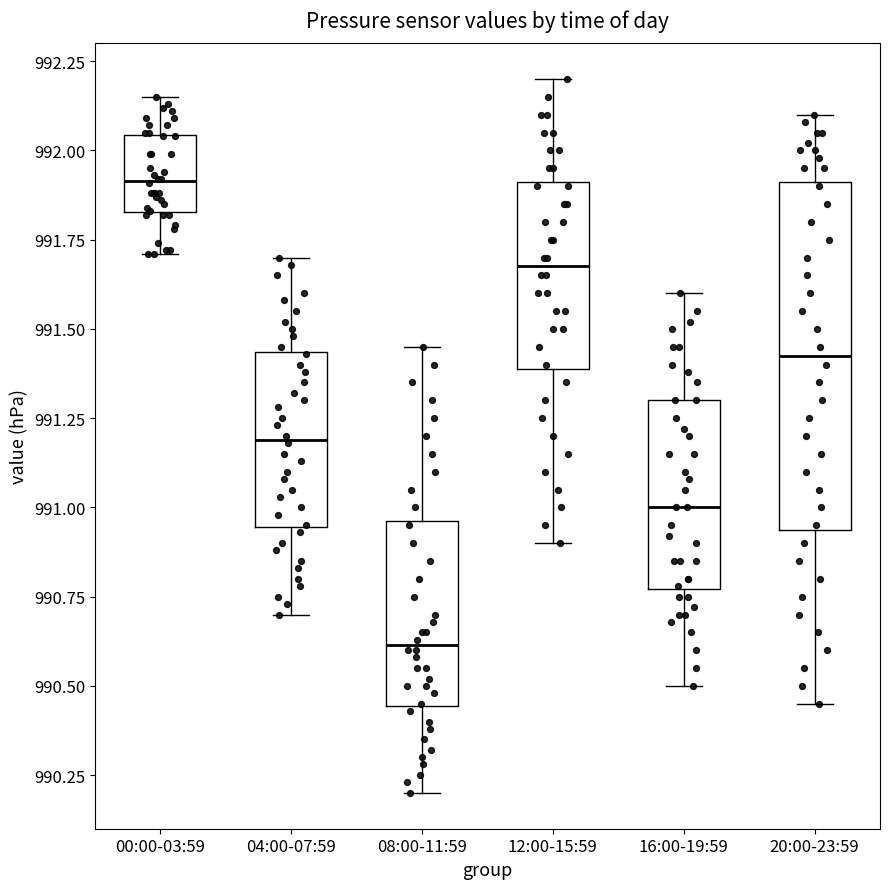

Comparing the boxes themselves (not the whiskers), which one is the tallest?

20:00-23:59